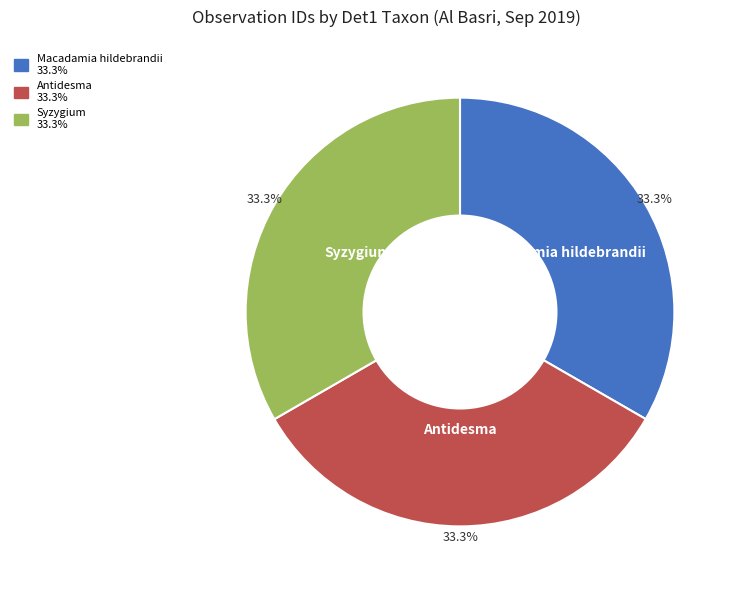

How many segments does this pie chart have?

3